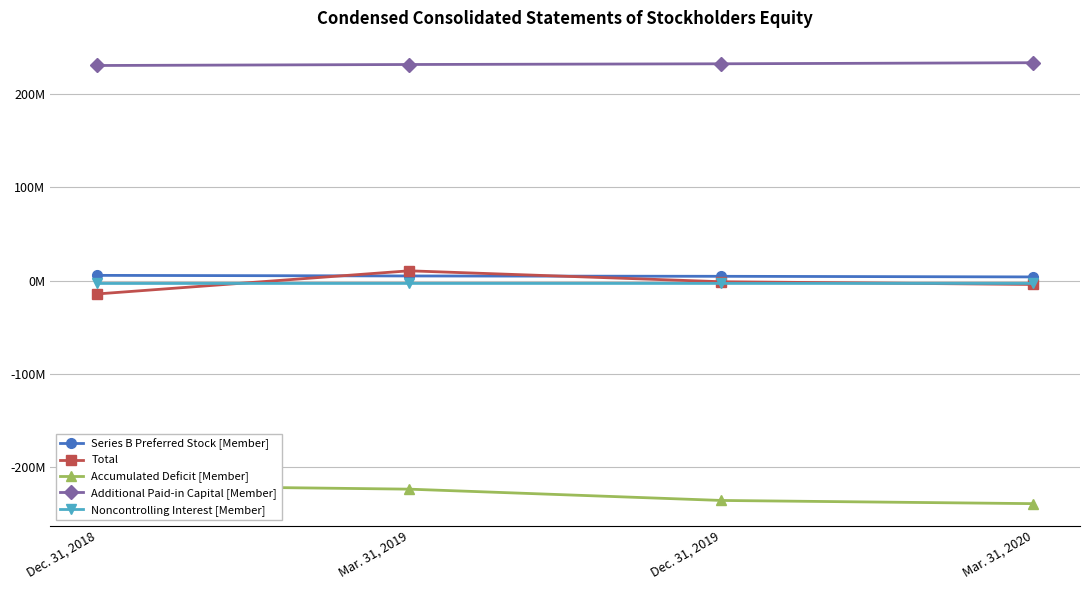

What is the value of the Additional Paid-in Capital [Member] point at the 4th from the left?

233735000